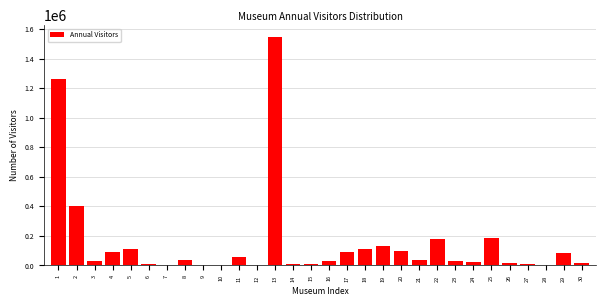

What is the sum of all values?

4598135